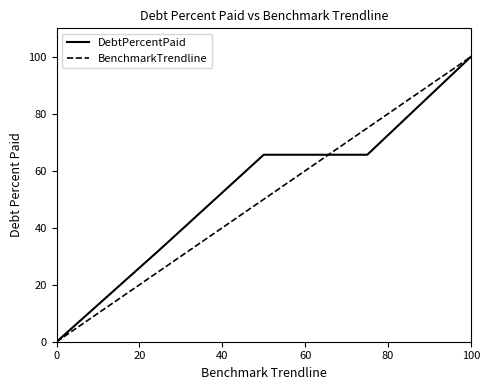

What is the maximum value shown in the chart?

100.0